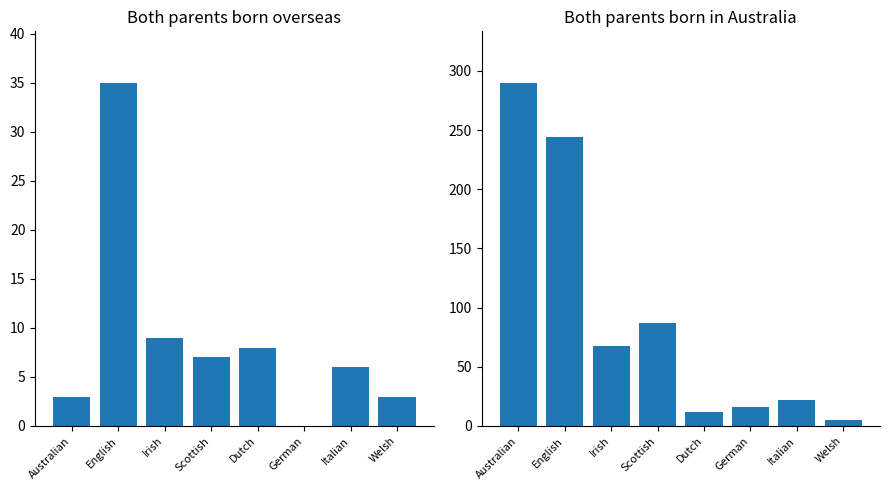

At which category is the sum across all series the highest?

Australian